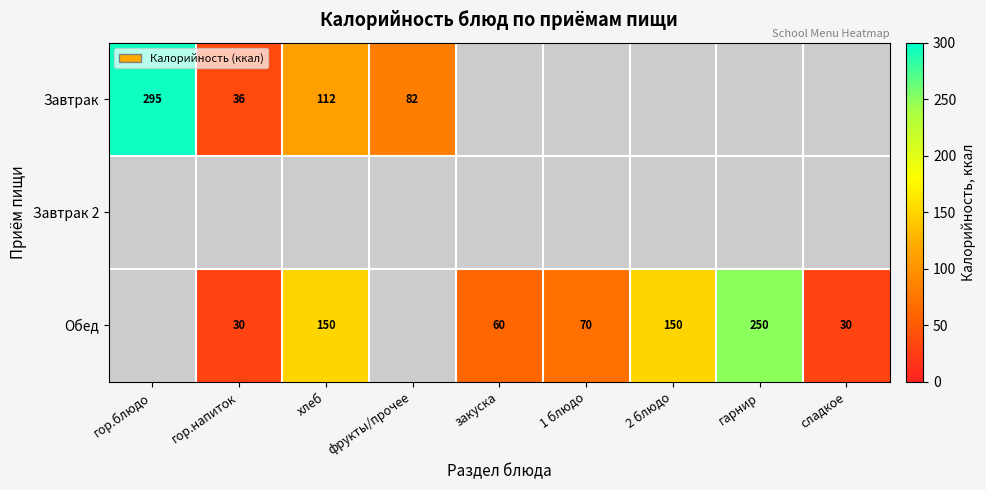

Is it true that Завтрак equals 43 at фрукты/прочее?

False